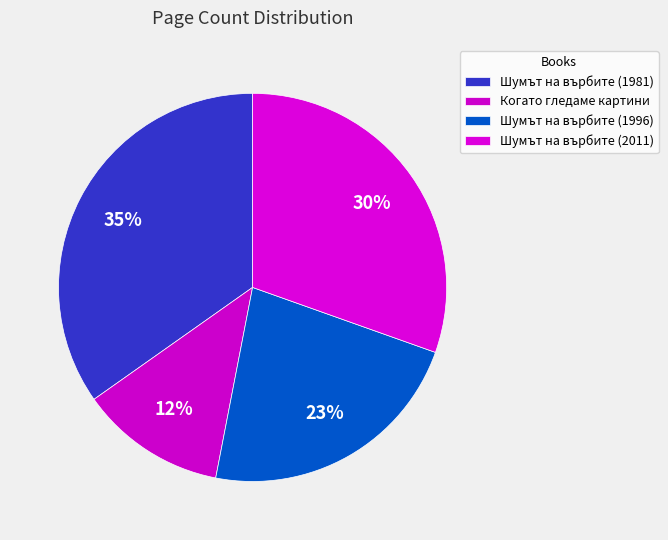

What percentage do Шумът на върбите (1996) and Шумът на върбите (1981) together represent?

57.4%